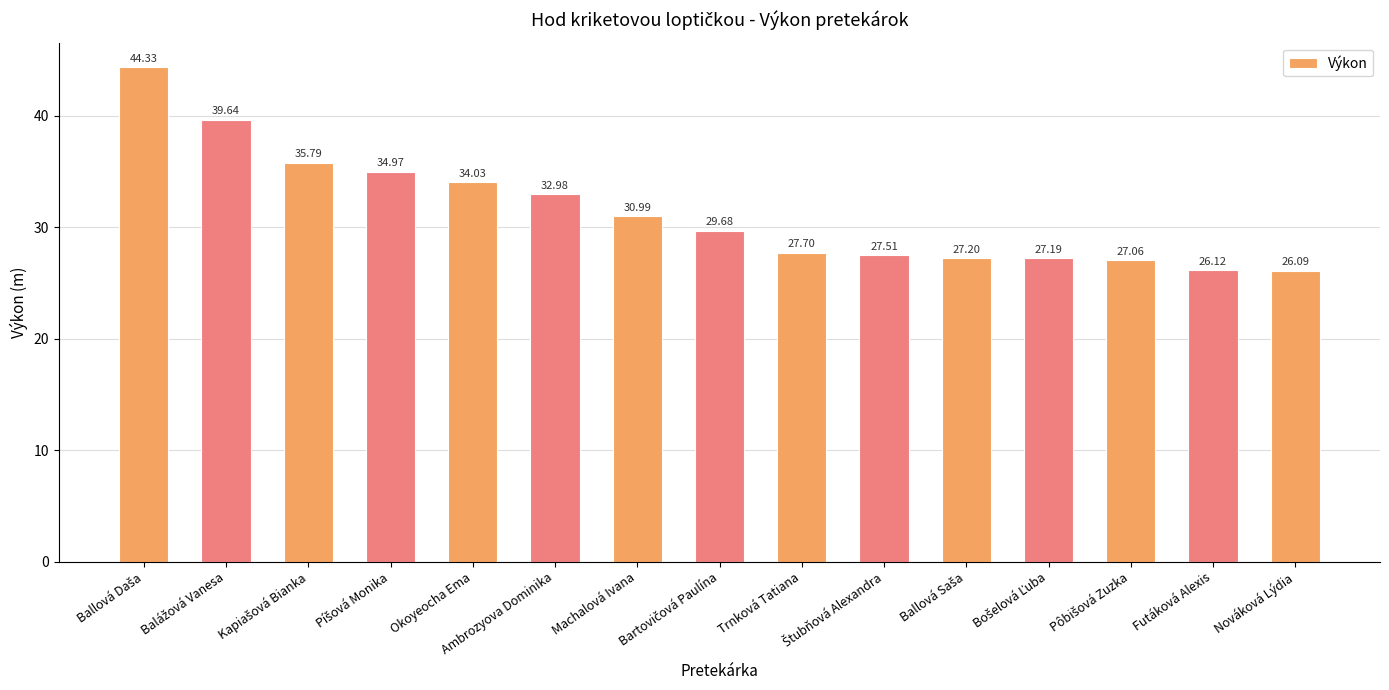

How many categories are shown in the chart?

15